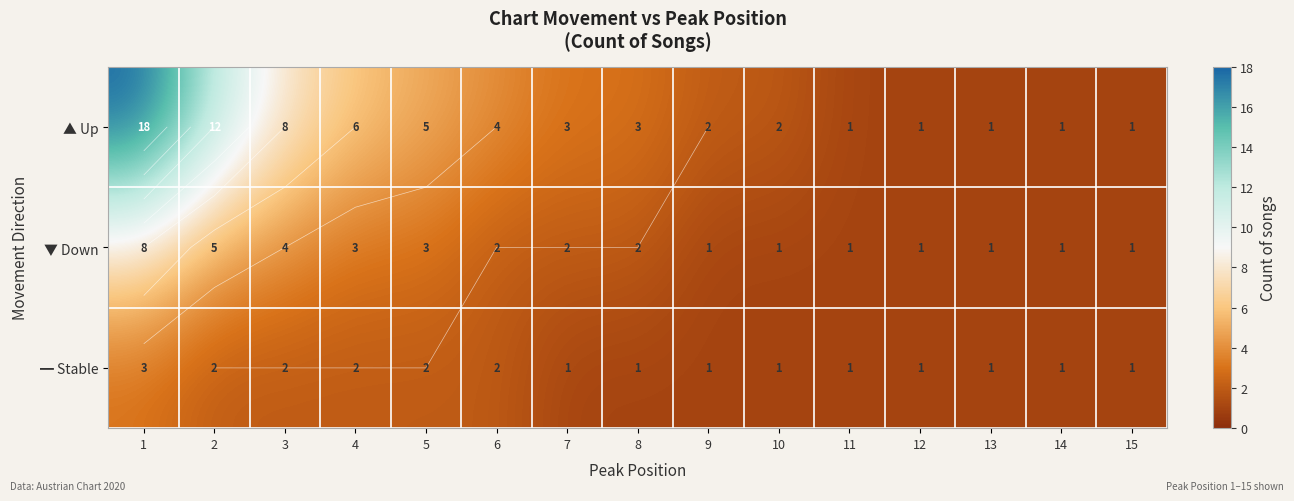

Between 13 and 3, which is larger?

3